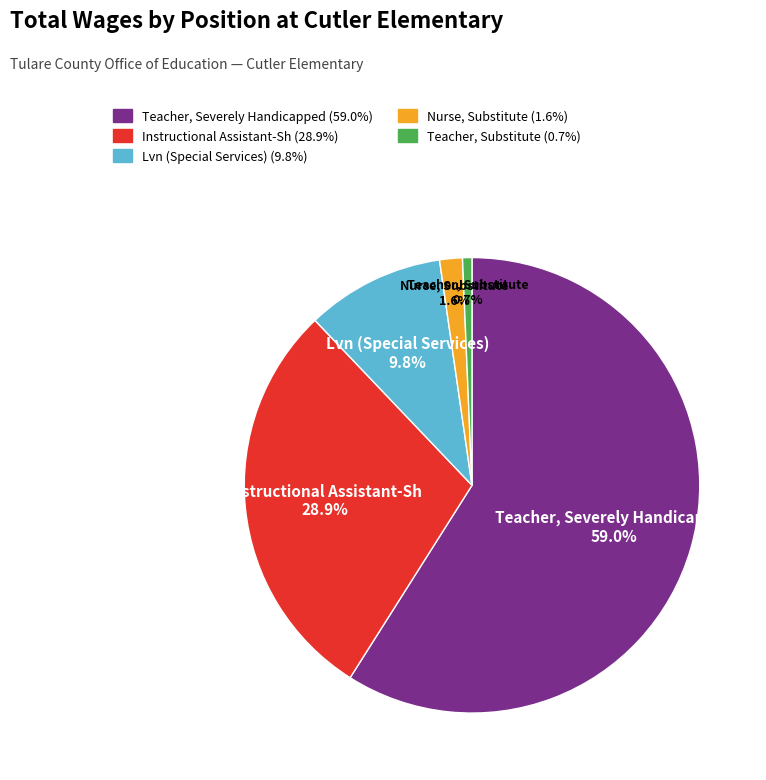

Does Teacher, Severely Handicapped account for over 50% of the chart?

Yes